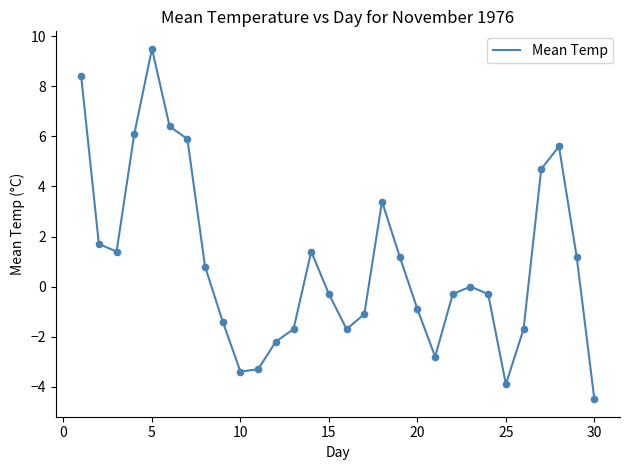

What is the maximum value shown in the chart?

9.5